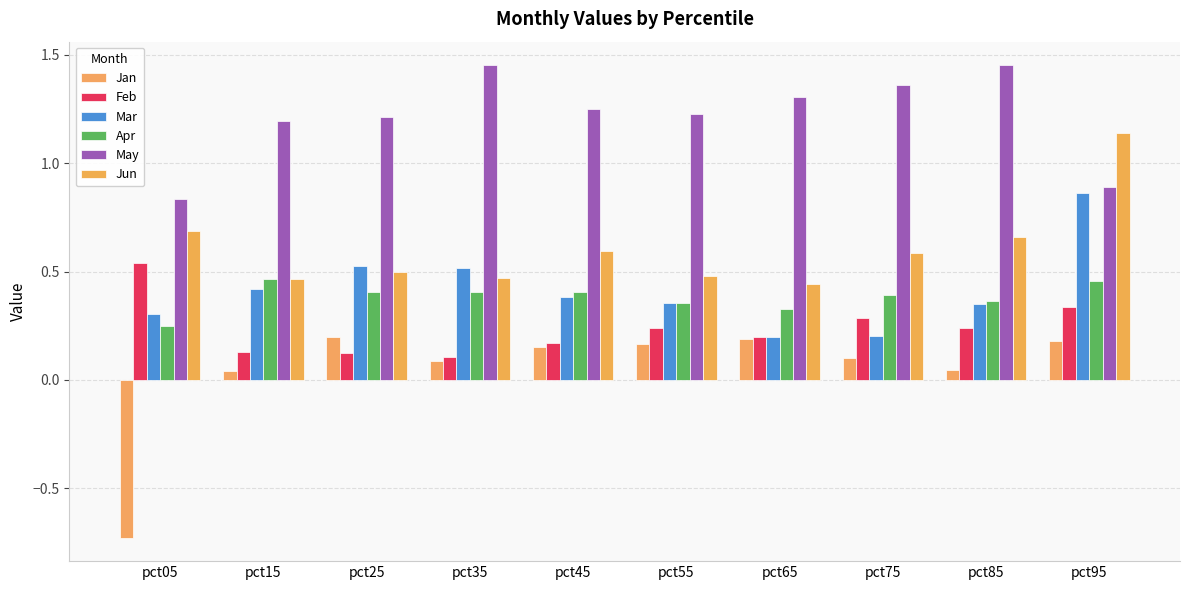

Which series changed the most between pct25 and pct75?

Mar